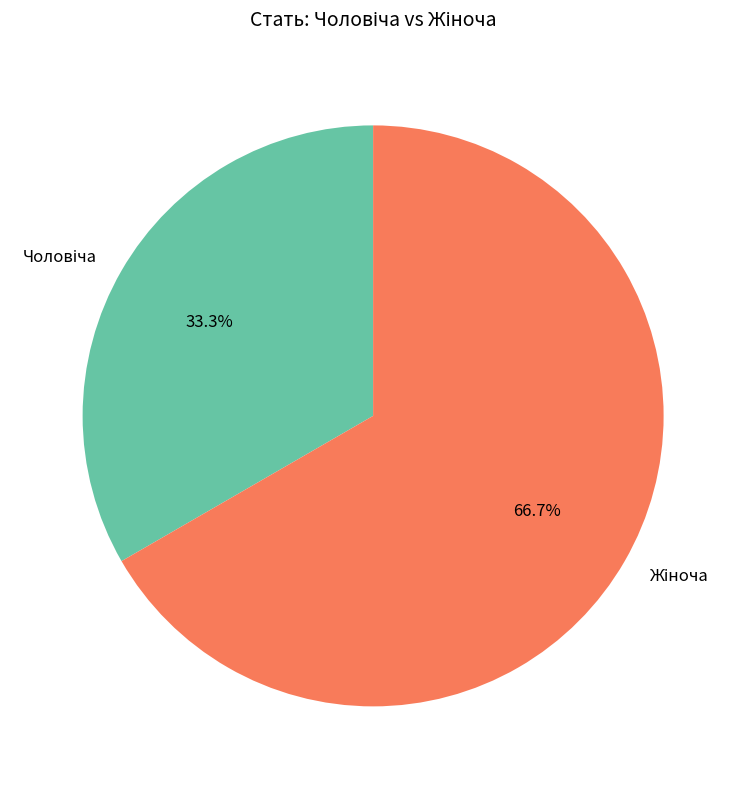

Does any single category account for the majority?

Yes